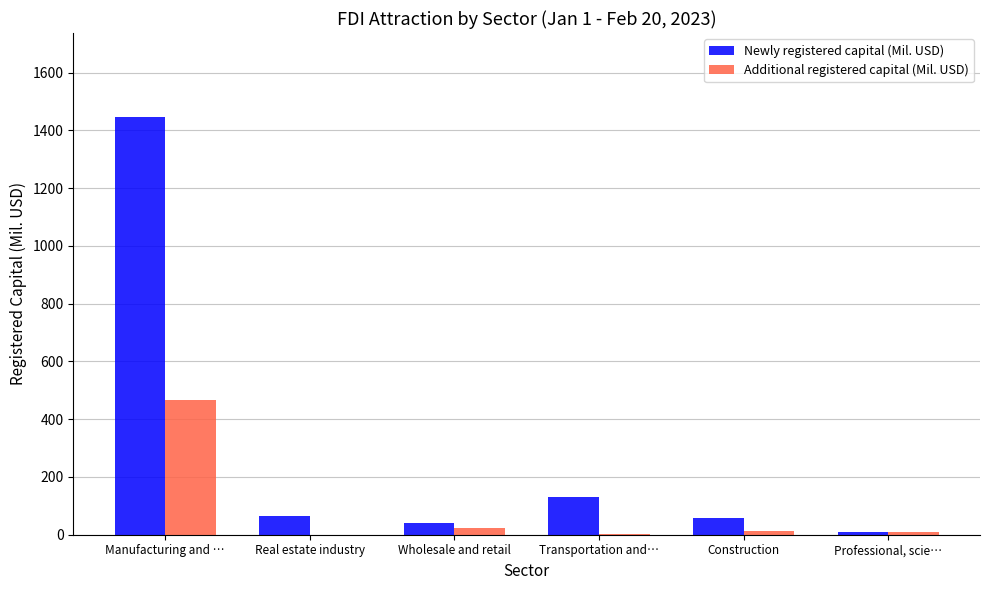

What is the maximum value for Newly registered capital (Mil. USD)?

1447.3